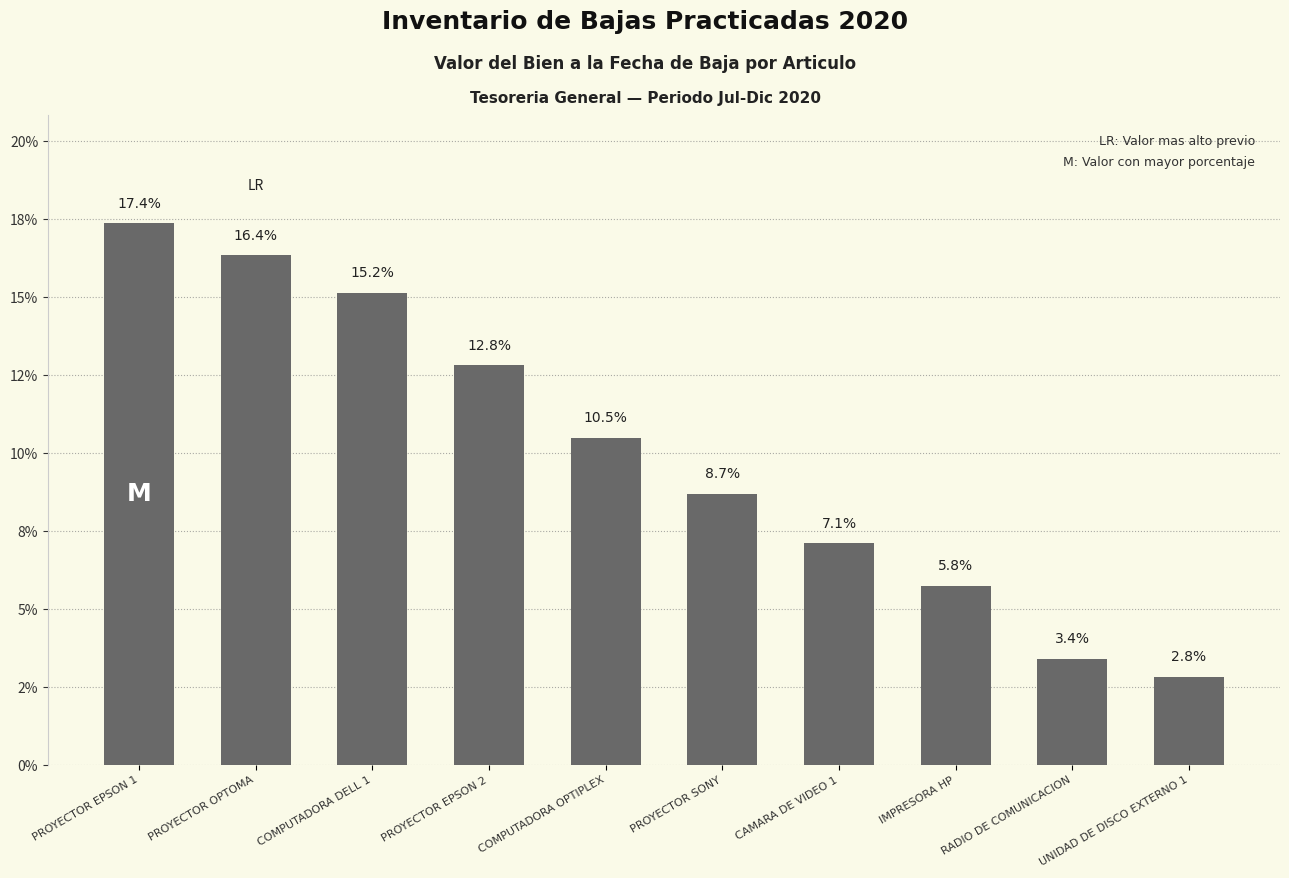

The chart shows a value of 2.8 at UNIDAD DE DISCO EXTERNO 1. True or false?

True